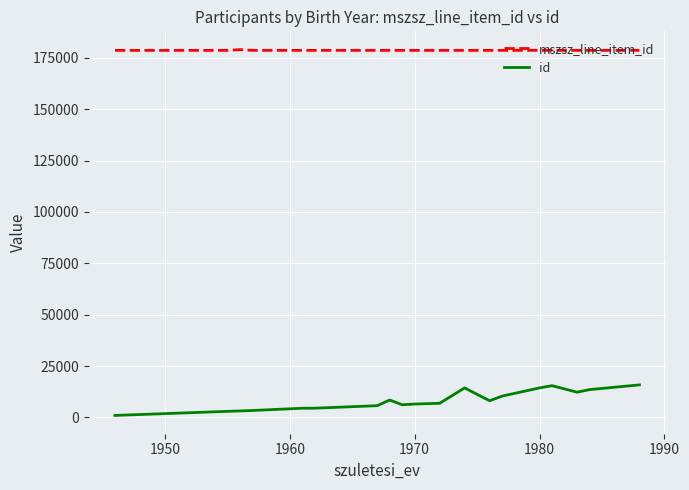

Which series has the largest total across all categories?

mszsz_line_item_id